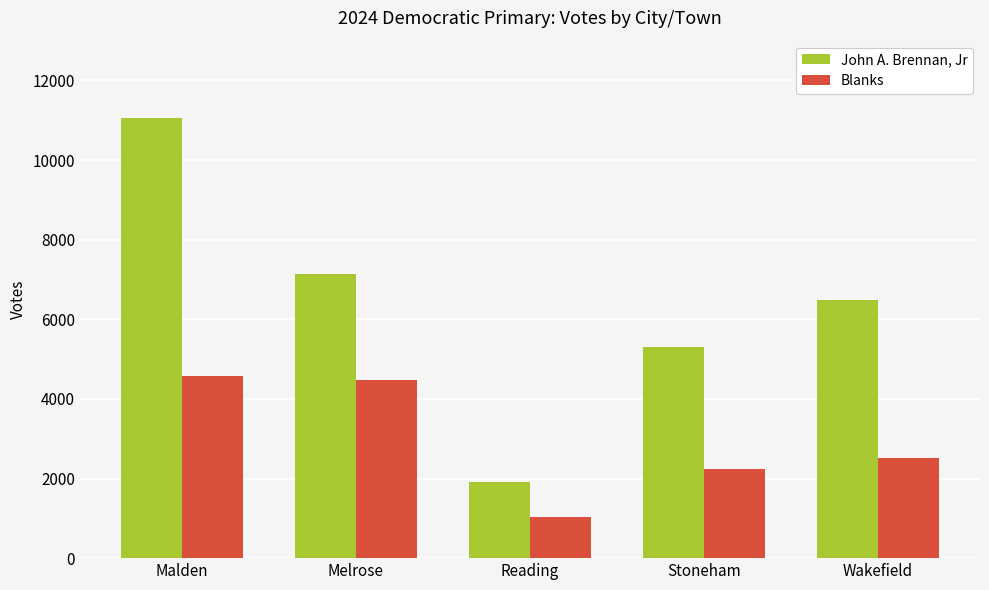

What is the sum of the Blanks values at Stoneham and Reading?

3250